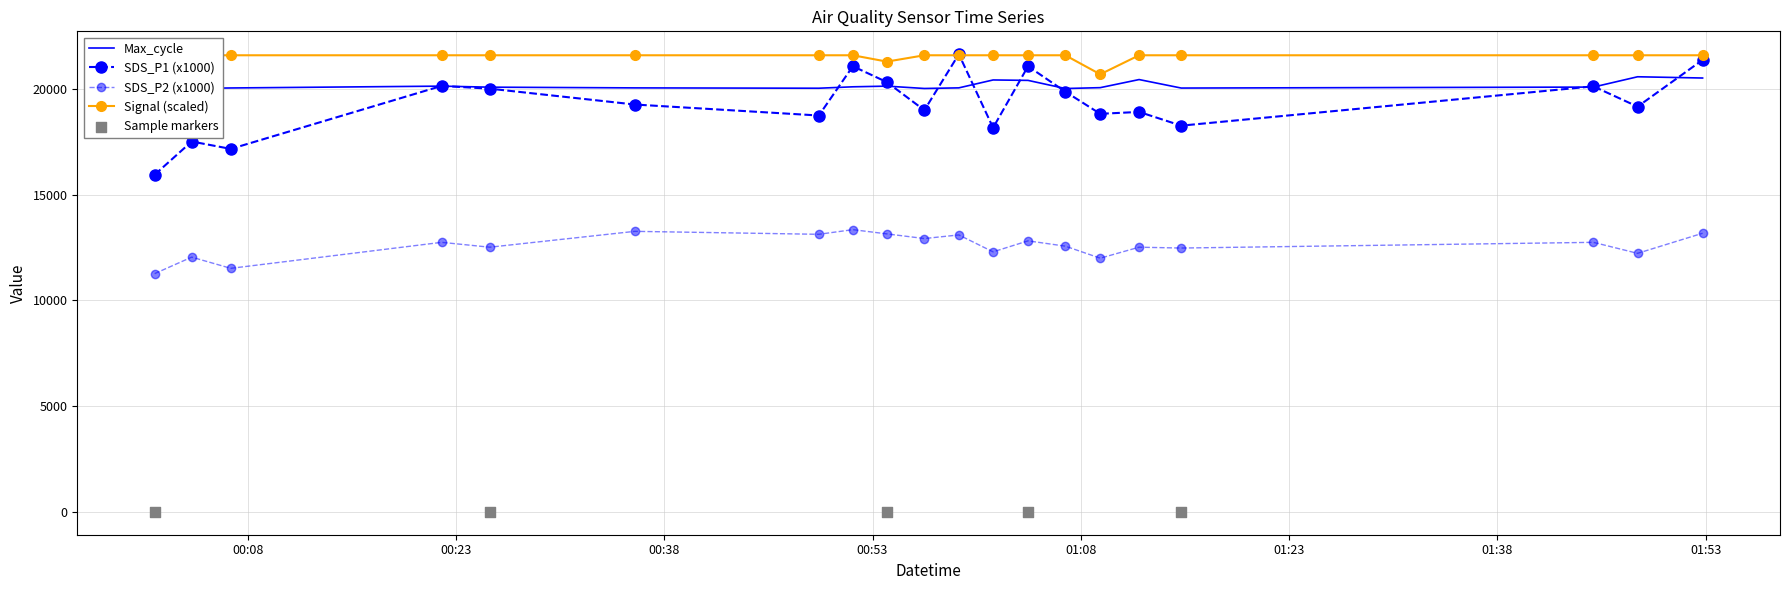

At how many categories does at least one series exceed 20703?

19